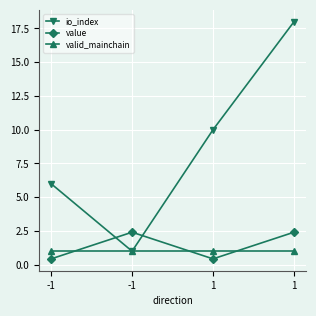

Which category has the lowest value across all series?

-1